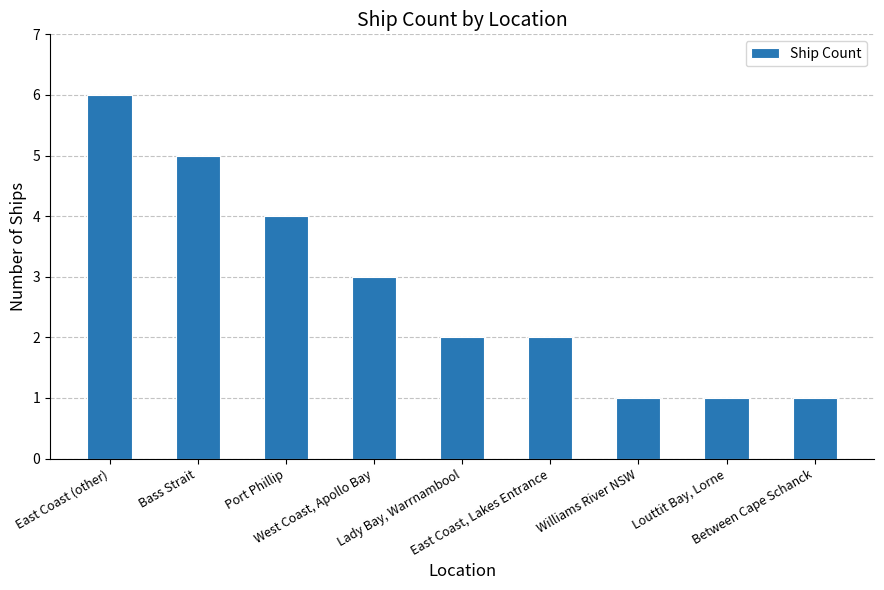

What is the difference between the maximum and minimum values?

5